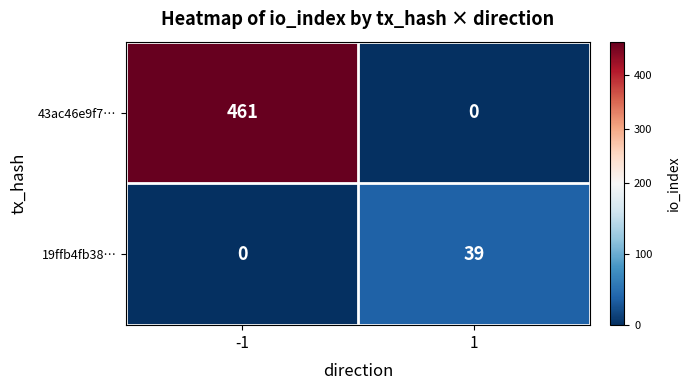

Rank the series by their average value, from lowest to highest.

19ffb4fb38…, 43ac46e9f7…